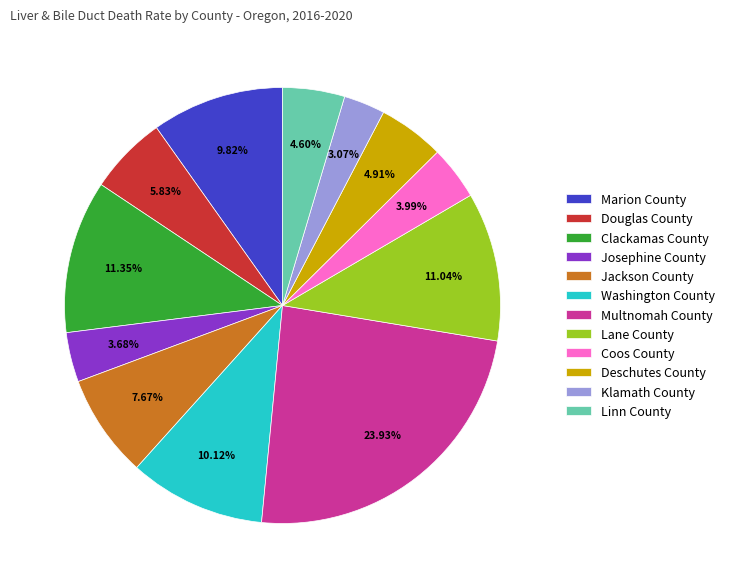

Is there a majority slice in this chart?

No